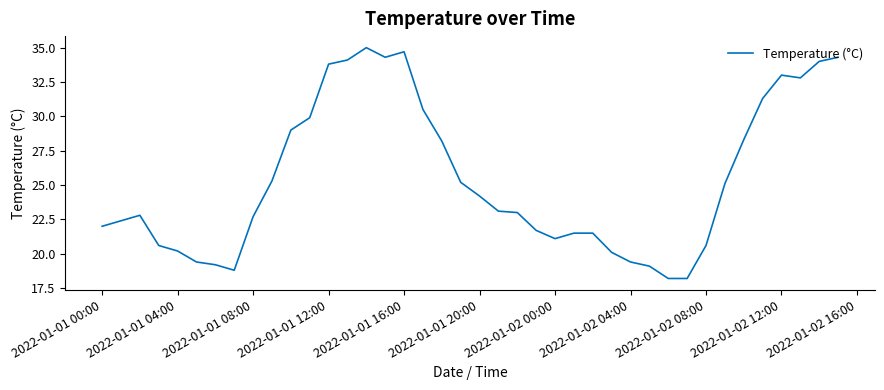

What is the difference between the maximum and minimum values?

16.8